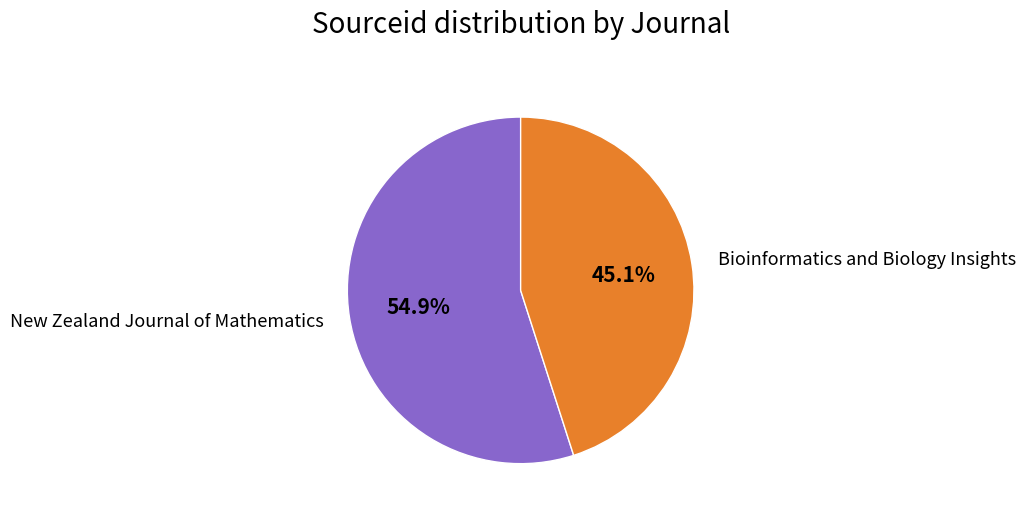

Is there a majority slice in this chart?

Yes